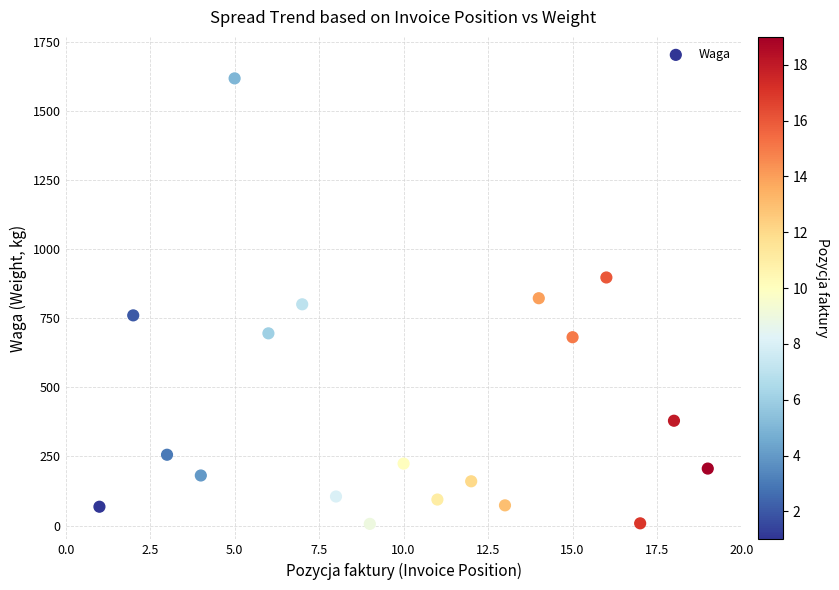

What is the range of Y values (max minus min)?

1611